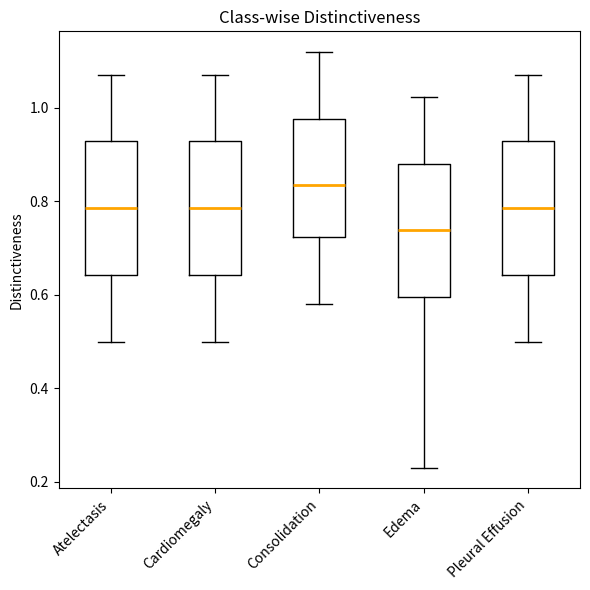

Reading left to right, transcribe this box plot: for each box, give where its median line is, the range the box spans, and where its two whiskers end, as read against the y-axis. The values are not printed on the chart, so give them approximately, as read against the axis.

Atelectasis: median 0.78, box 0.64 to 0.92, whiskers 0.50 to 1.08
Cardiomegaly: median 0.78, box 0.64 to 0.92, whiskers 0.50 to 1.08
Consolidation: median 0.84, box 0.72 to 0.98, whiskers 0.58 to 1.12
Edema: median 0.74, box 0.60 to 0.88, whiskers 0.24 to 1.02
Pleural Effusion: median 0.78, box 0.64 to 0.92, whiskers 0.50 to 1.08